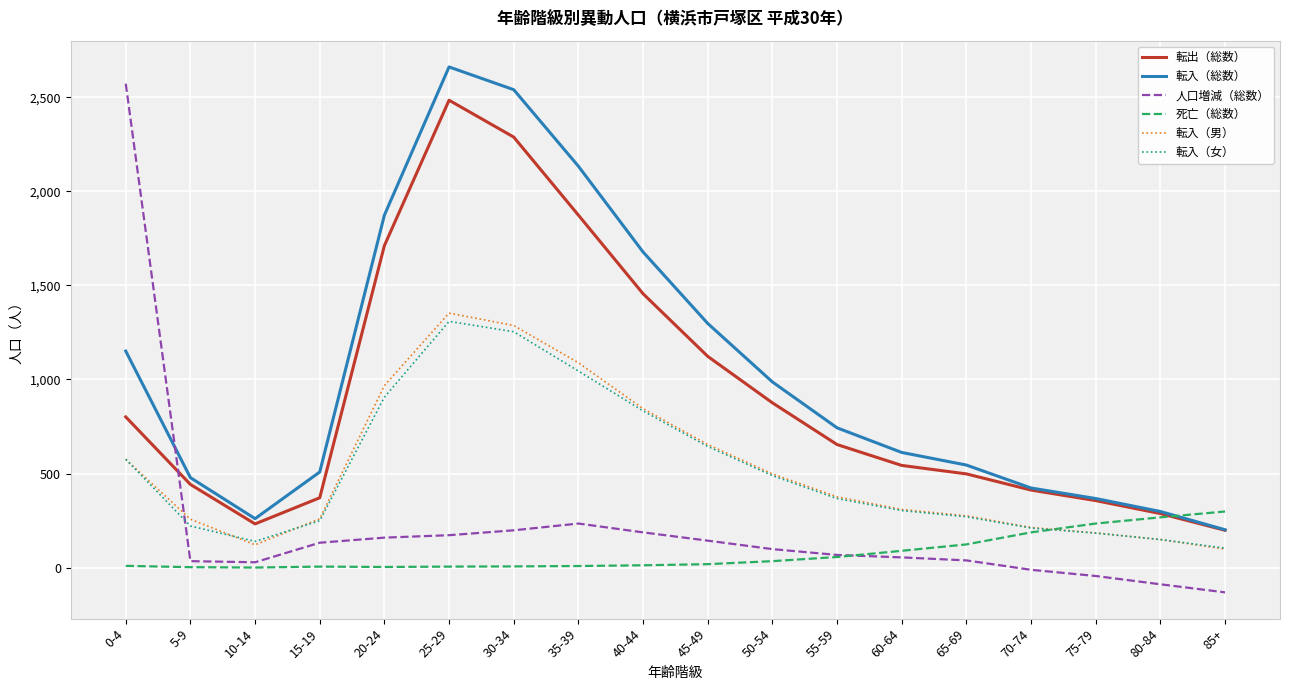

The 転出（総数） series shows 723 at 60-64. True or false?

False